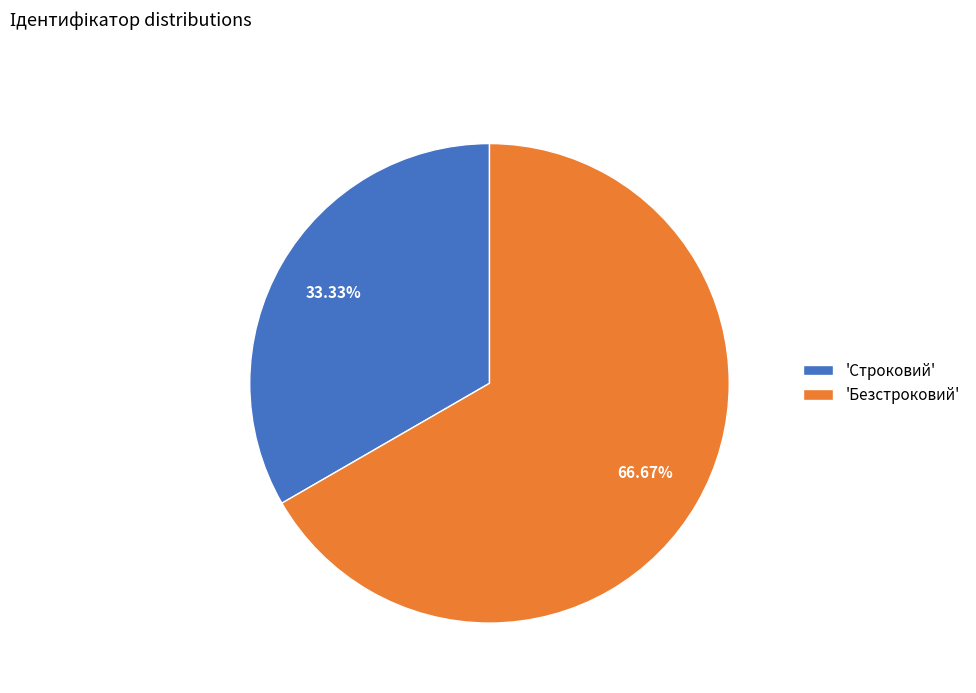

Rank the categories by value from lowest to highest.

'Строковий', 'Безстроковий'